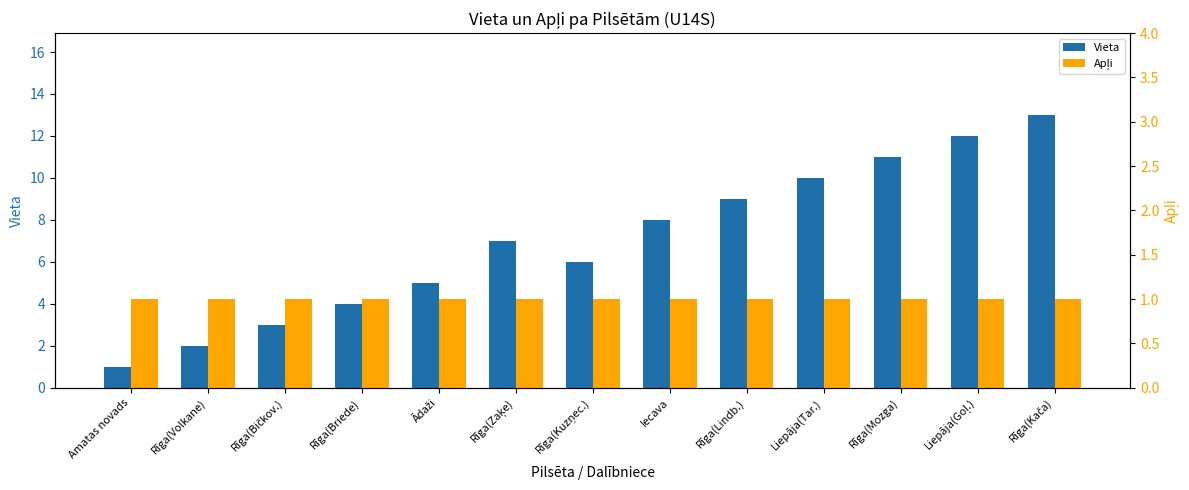

What is the sum of the Apļi values at Rīga(Volkane) and Rīga(Kuzņec.)?

2